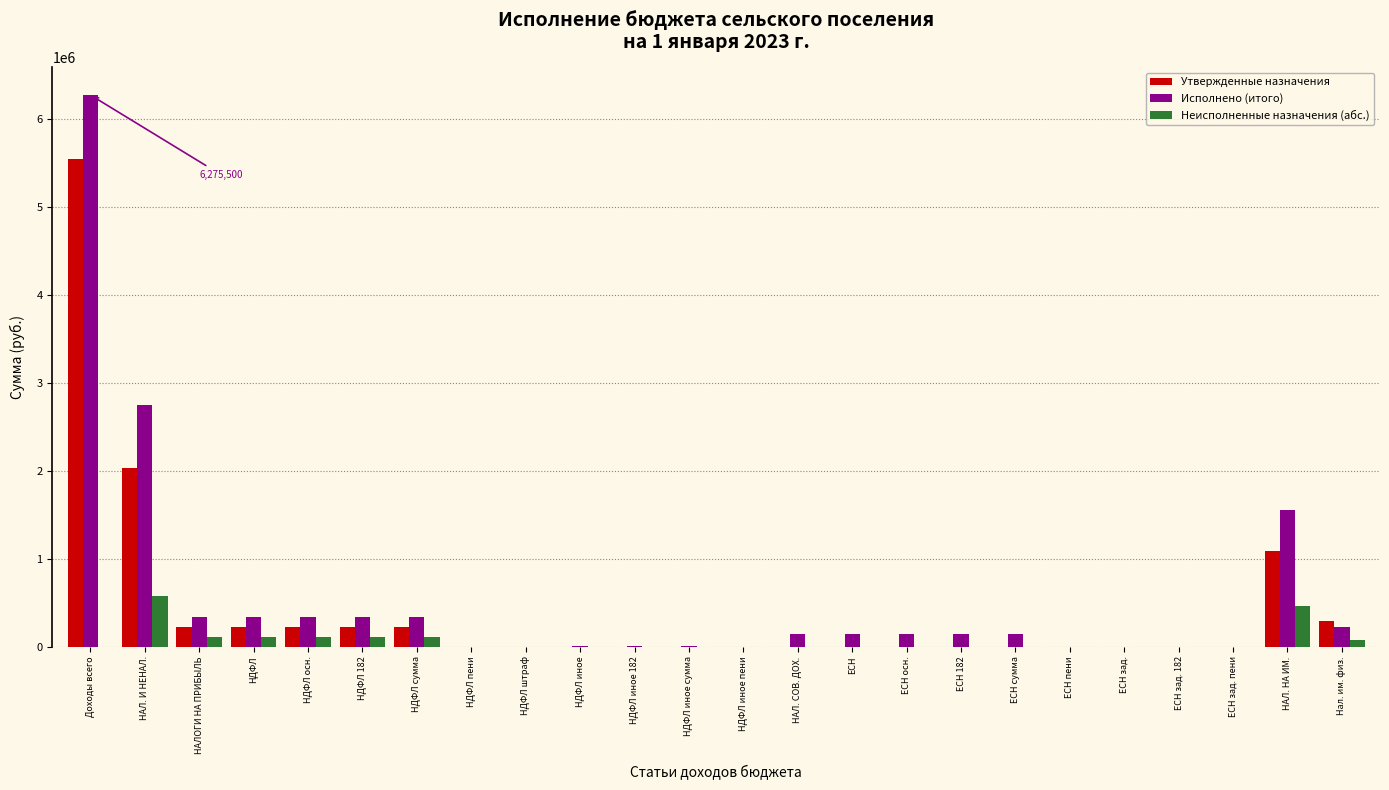

The Утвержденные назначения series shows 3004214.8 at НАЛ. И НЕНАЛ.. True or false?

False